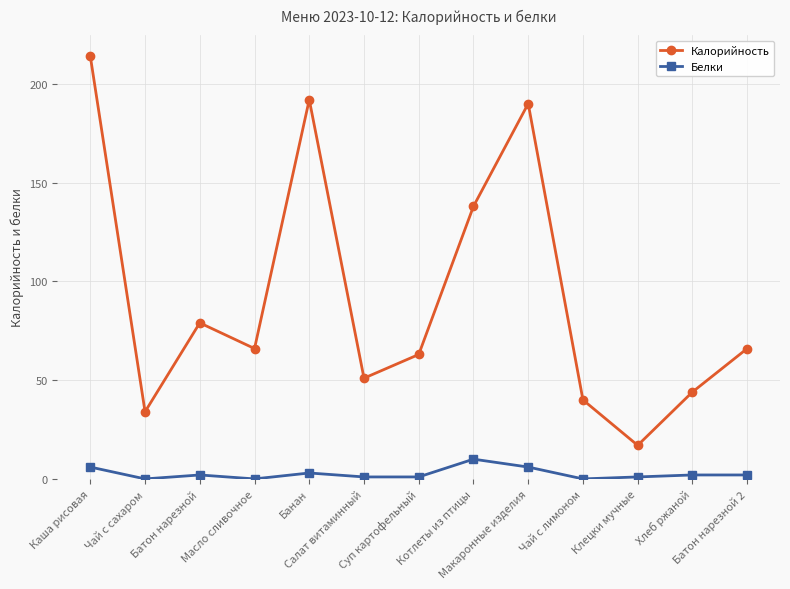

True or false: Калорийность and Белки cross at least once.

False